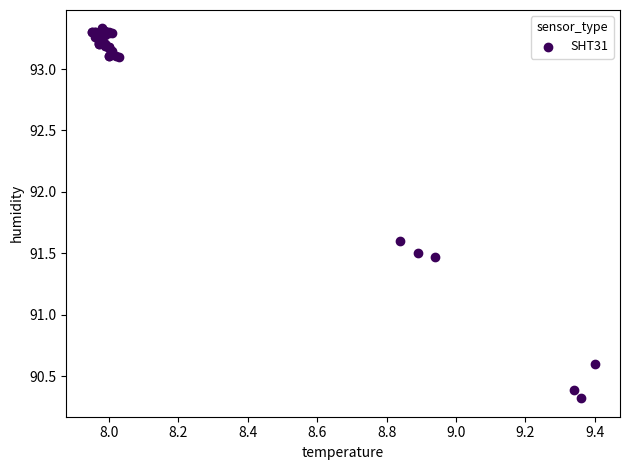

What Y value in the scatter plot is closest to 91?

90.6